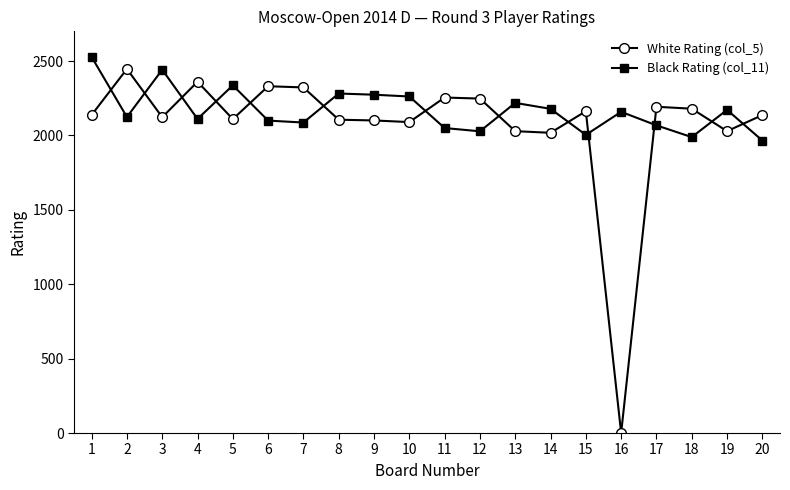

The value of White Rating (col_5) at 14 is 2018. True or false?

True